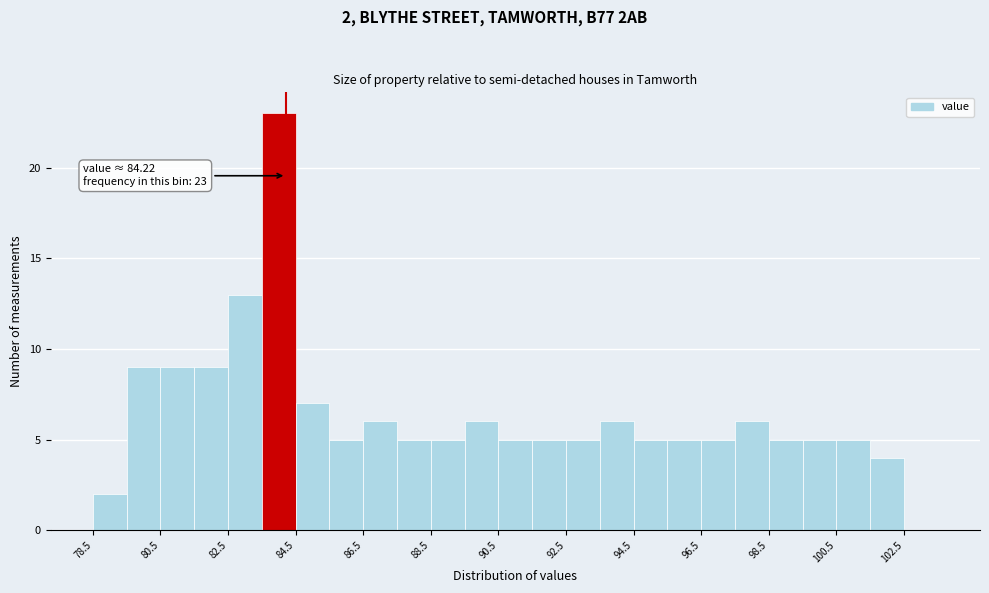

Over which range of the x-axis is the bar tallest?

83.5 to 84.5